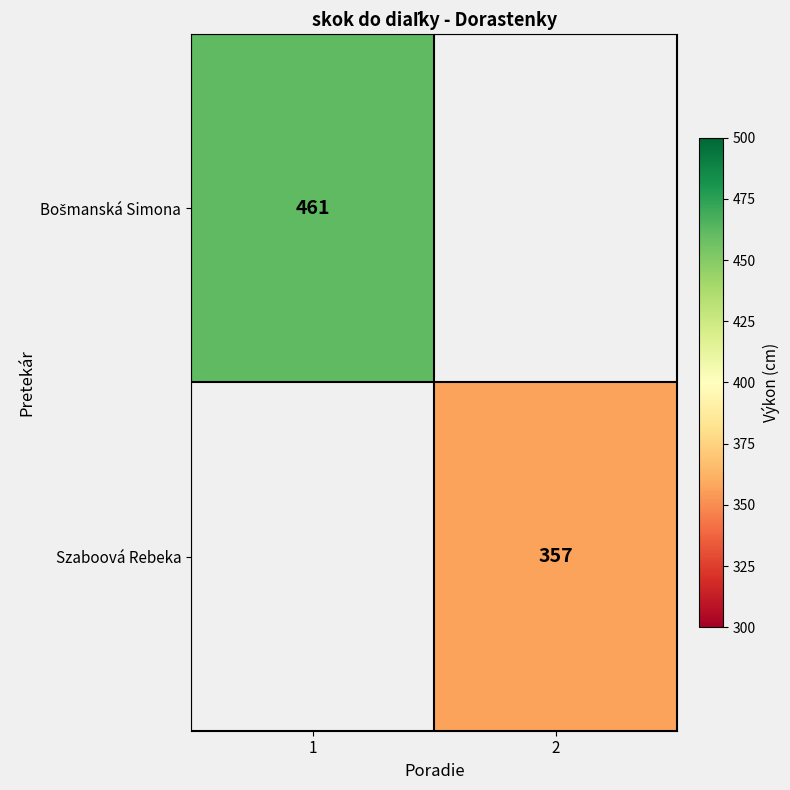

The Szaboová Rebeka series shows 93 at 2. True or false?

False